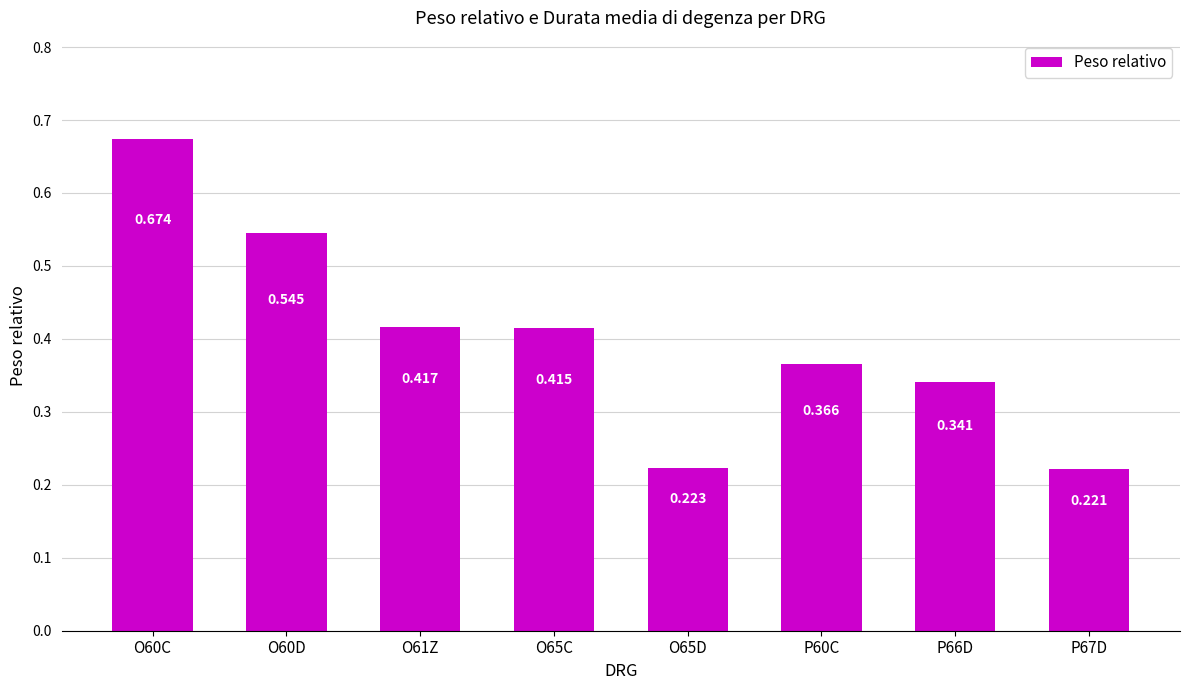

Reading right to left, transcribe all the data shown in this chart.

0.2	0.3	0.4	0.2	0.4	0.4	0.5	0.7